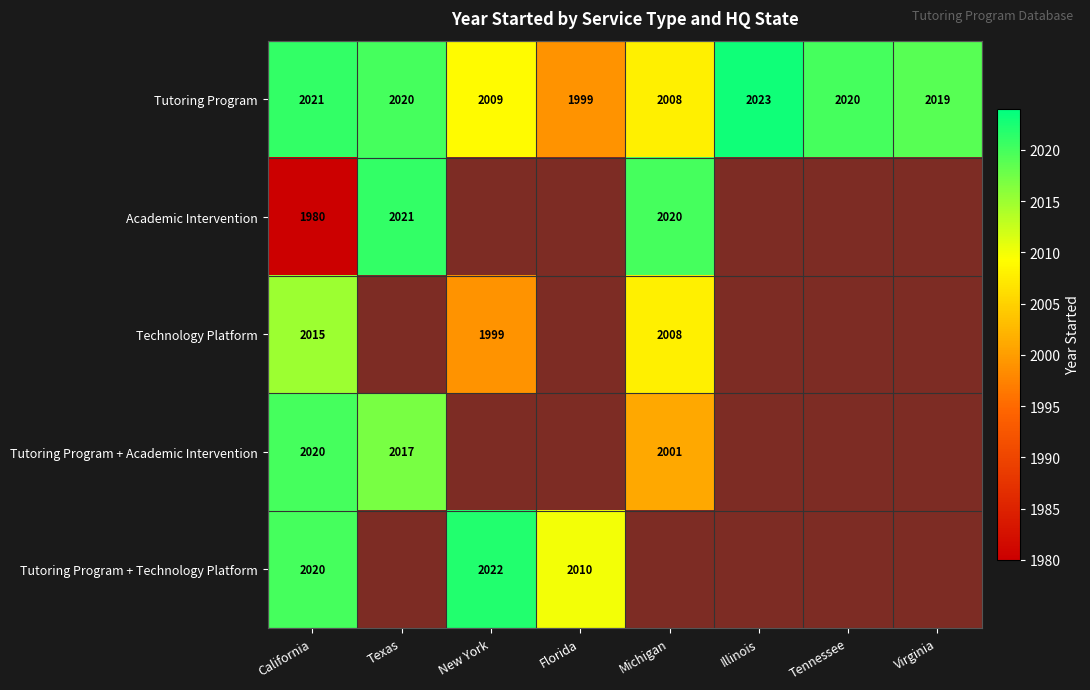

What is the approximate value of Tutoring Program at Florida?

1999